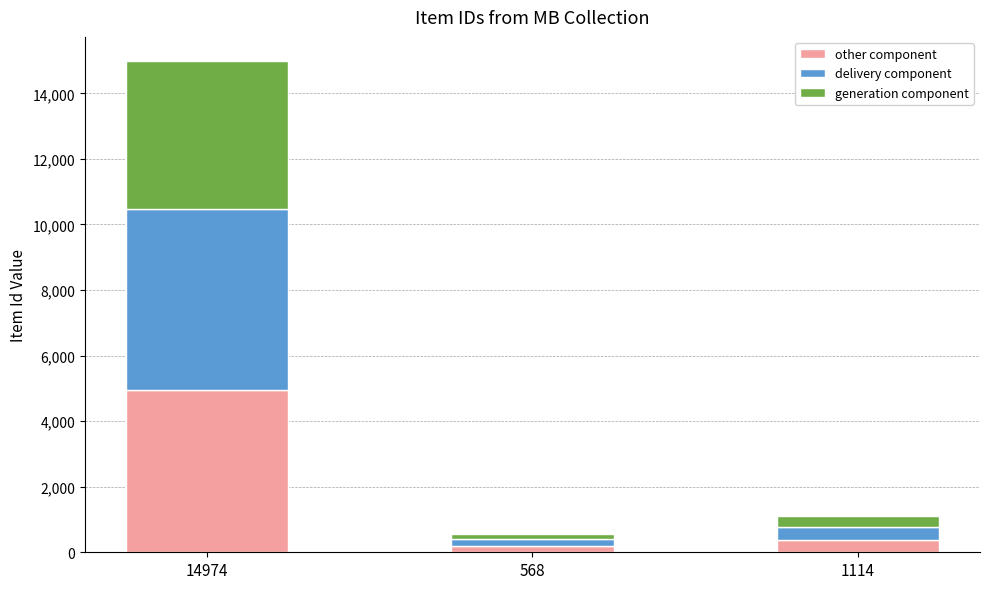

What is the total value across all series at 14974?

14974.0